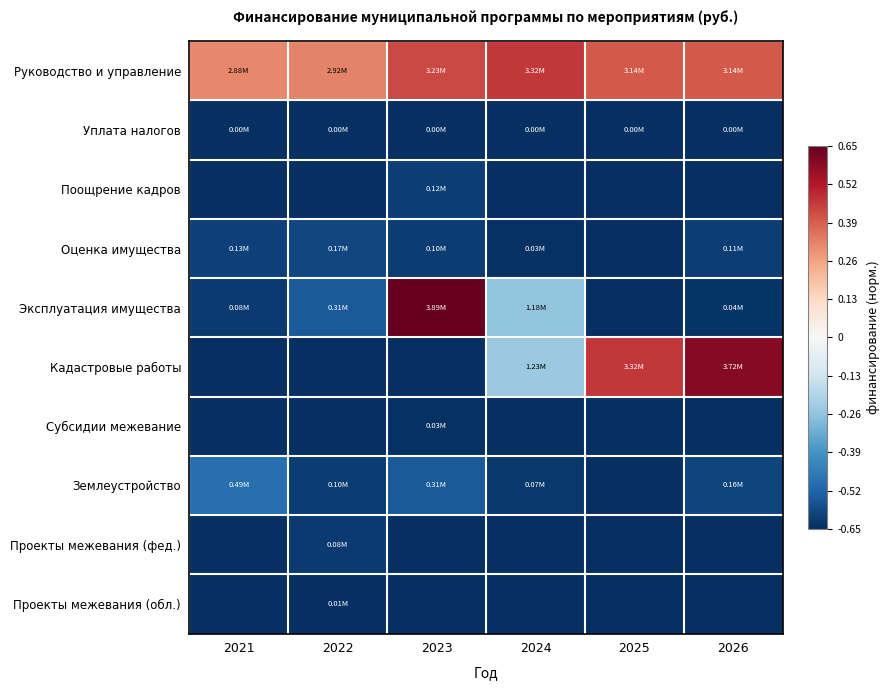

Reading left to right, what are all the values shown in this chart?

Руководство и управление: 2021=0.3	2022=0.3	2023=0.4	2024=0.5	2025=0.4	2026=0.4
Уплата налогов: 2021=-0.6	2022=-0.6	2023=-0.6	2024=-0.6	2025=-0.6	2026=-0.6
Поощрение кадров: 2021=-0.7	2022=-0.7	2023=-0.6	2024=-0.7	2025=-0.7	2026=-0.7
Оценка имущества: 2021=-0.6	2022=-0.6	2023=-0.6	2024=-0.6	2025=-0.7	2026=-0.6
Эксплуатация имущества: 2021=-0.6	2022=-0.5	2023=0.7	2024=-0.3	2025=-0.7	2026=-0.6
Кадастровые работы: 2021=-0.7	2022=-0.7	2023=-0.7	2024=-0.2	2025=0.5	2026=0.6
Субсидии межевание: 2021=-0.7	2022=-0.7	2023=-0.6	2024=-0.7	2025=-0.7	2026=-0.7
Землеустройство: 2021=-0.5	2022=-0.6	2023=-0.5	2024=-0.6	2025=-0.7	2026=-0.6
Проекты межевания (фед.): 2021=-0.7	2022=-0.6	2023=-0.7	2024=-0.7	2025=-0.7	2026=-0.7
Проекты межевания (обл.): 2021=-0.7	2022=-0.6	2023=-0.7	2024=-0.7	2025=-0.7	2026=-0.7